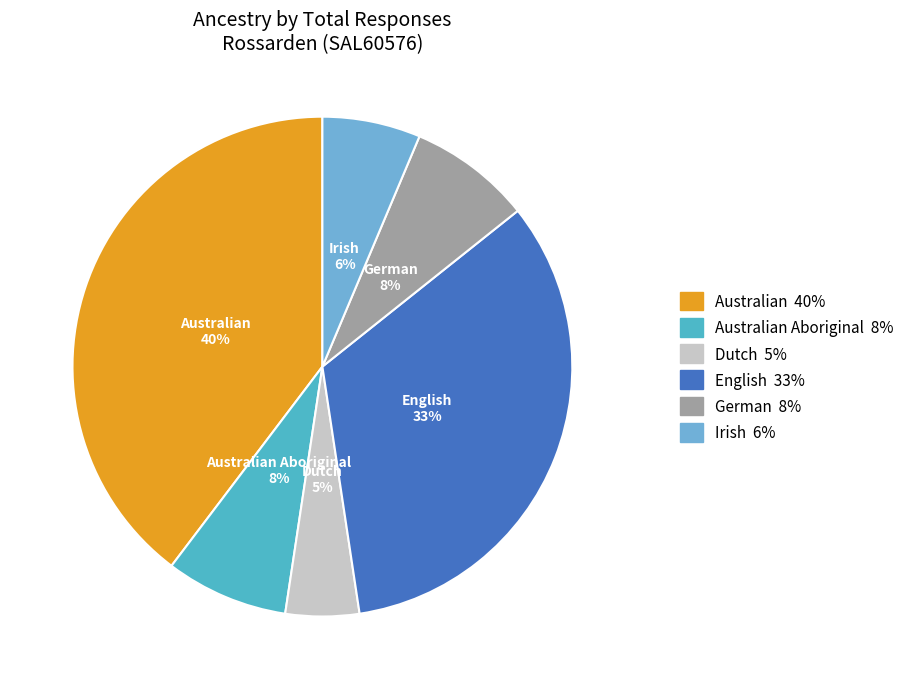

Which category has the biggest portion of the pie?

Australian